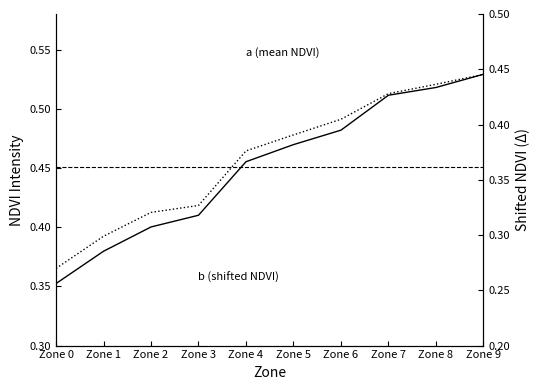

Reading left to right, extract all data points from this chart.

a (mean NDVI): 0.4	0.4	0.4	0.4	0.5	0.5	0.5	0.5	0.5	0.5
b (shifted NDVI): 0.3	0.3	0.3	0.3	0.4	0.4	0.4	0.4	0.4	0.4